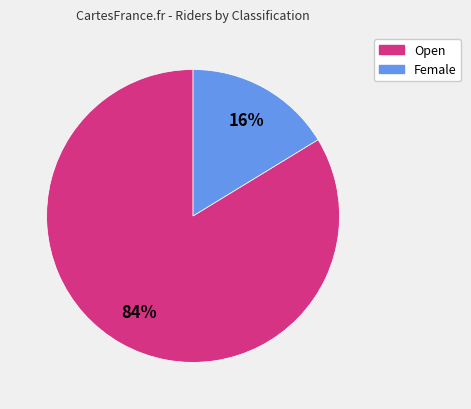

Rank the categories by value from lowest to highest.

Female, Open